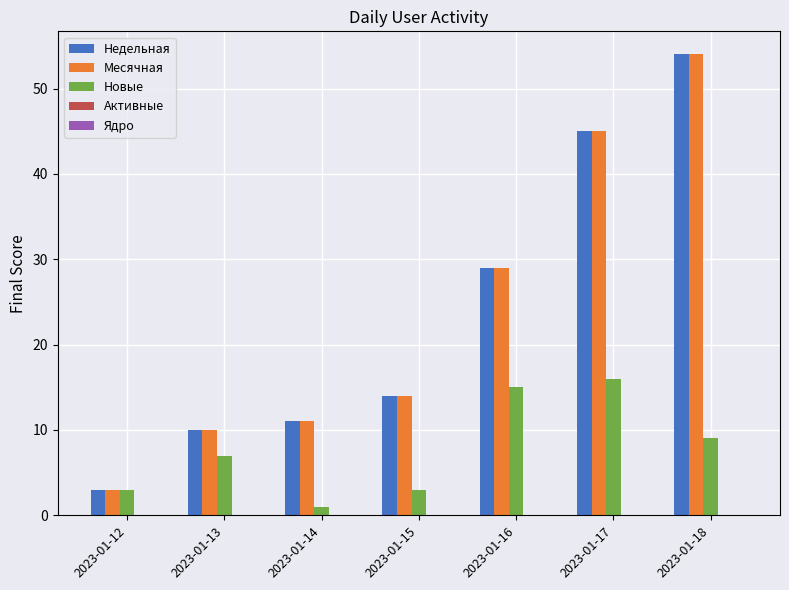

What is the spread (max minus min) of values at 2023-01-17?

29